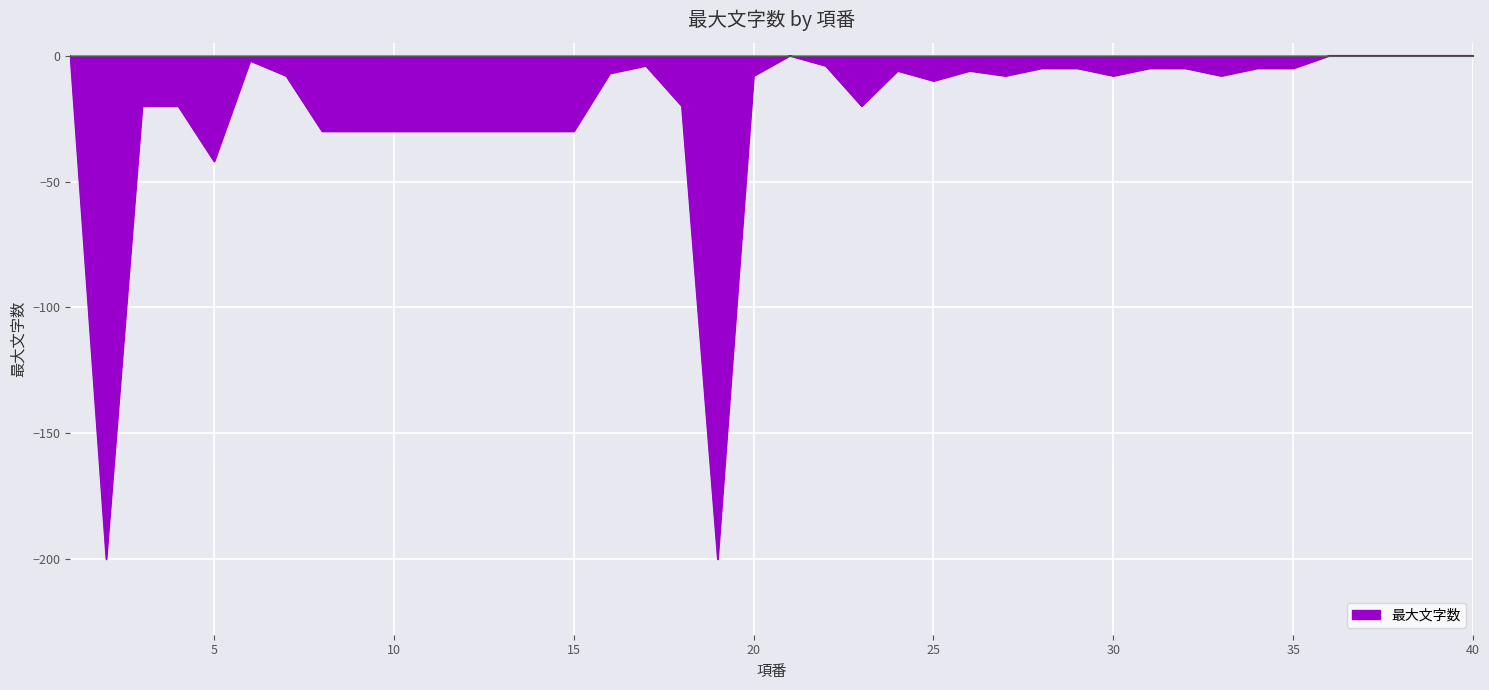

What is the difference between the maximum and minimum values?

200